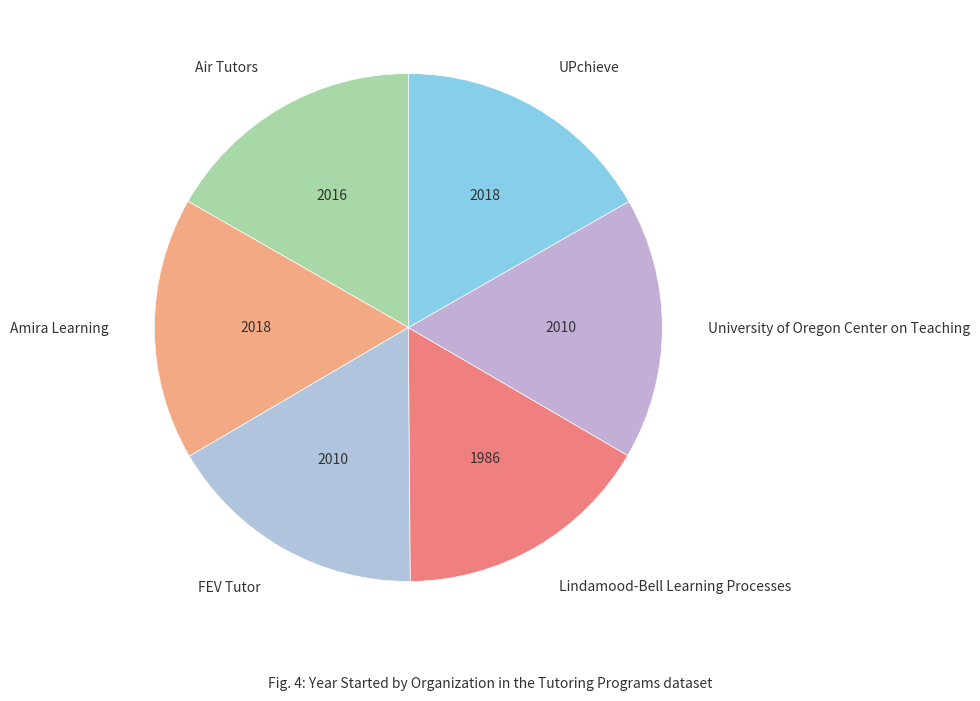

Does UPchieve represent more than half of the total?

No